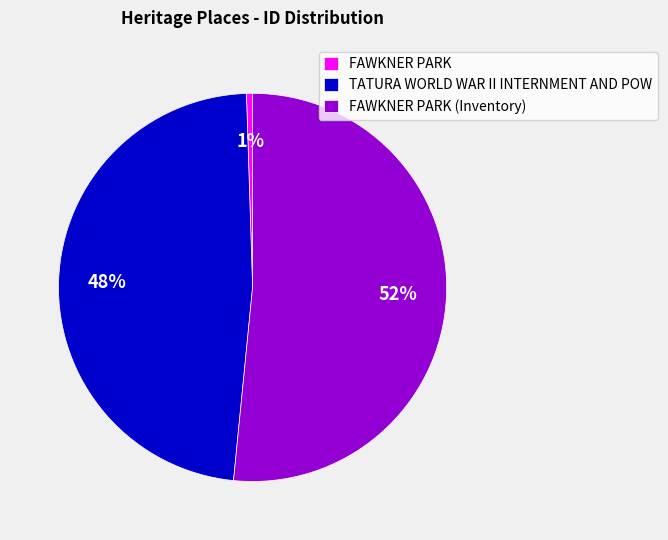

Count the number of slices in the pie.

3